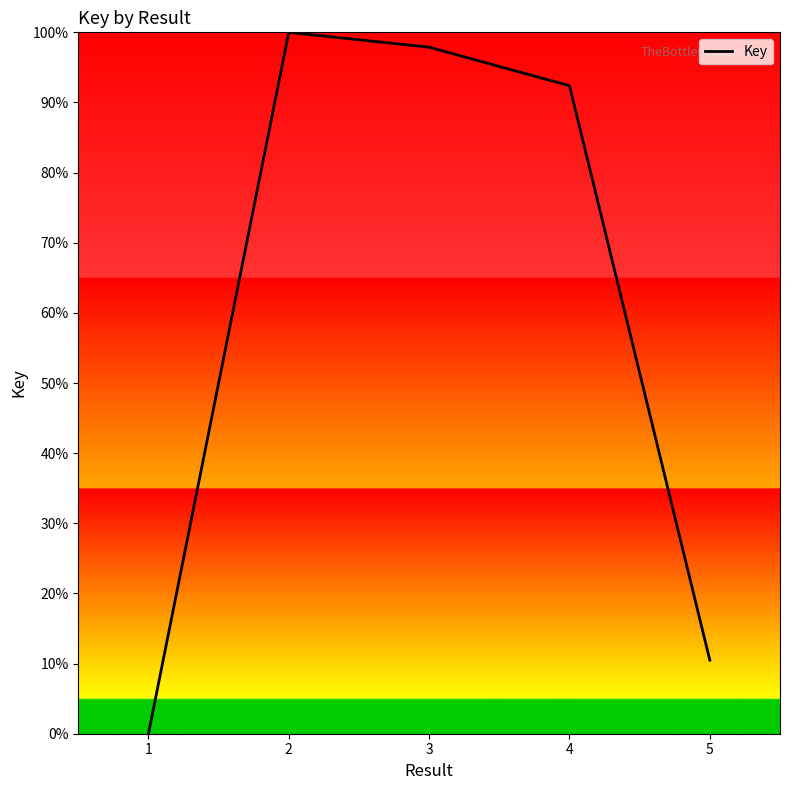

Rank the categories by value from lowest to highest.

1, 5, 4, 3, 2